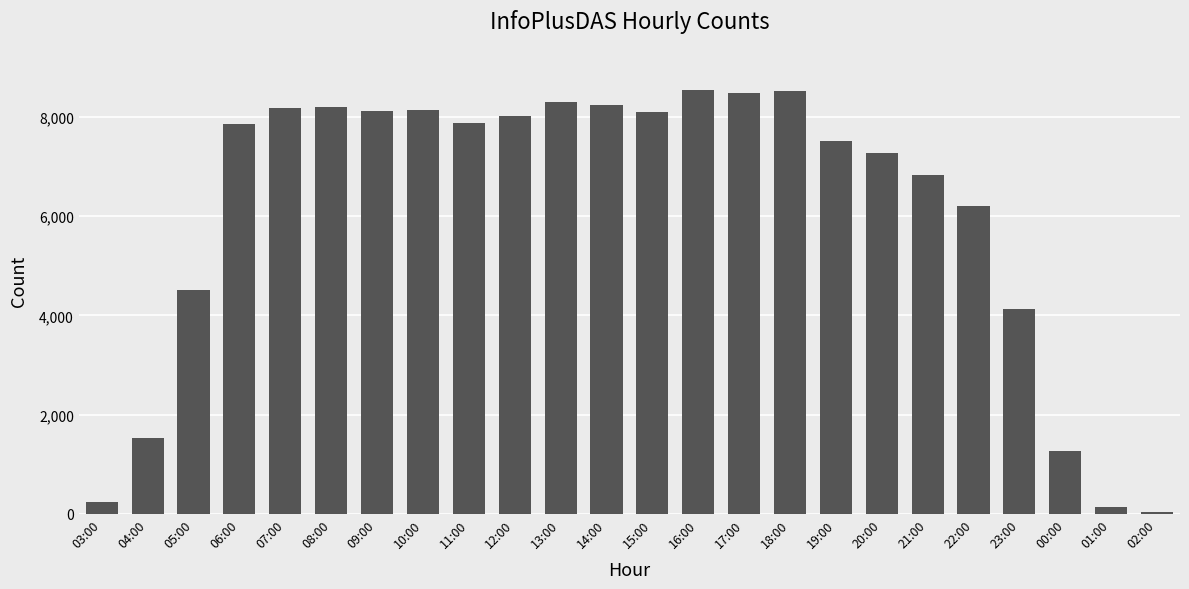

What is the difference between the values at 16:00 and 03:00?

8307